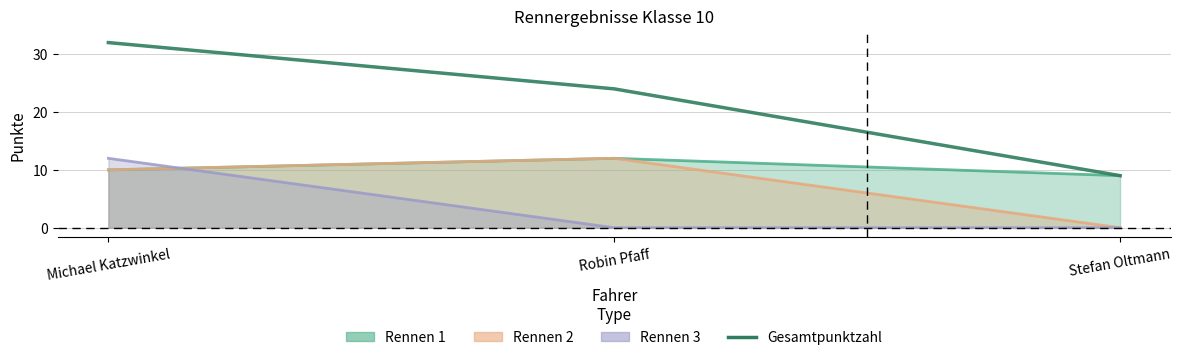

What is the sum of the values at Michael Katzwinkel and Stefan Oltmann?

41